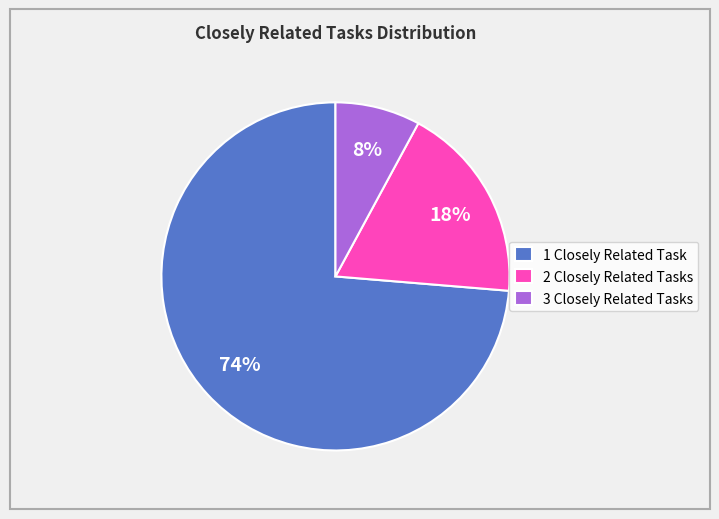

How many slices are in this pie chart?

3